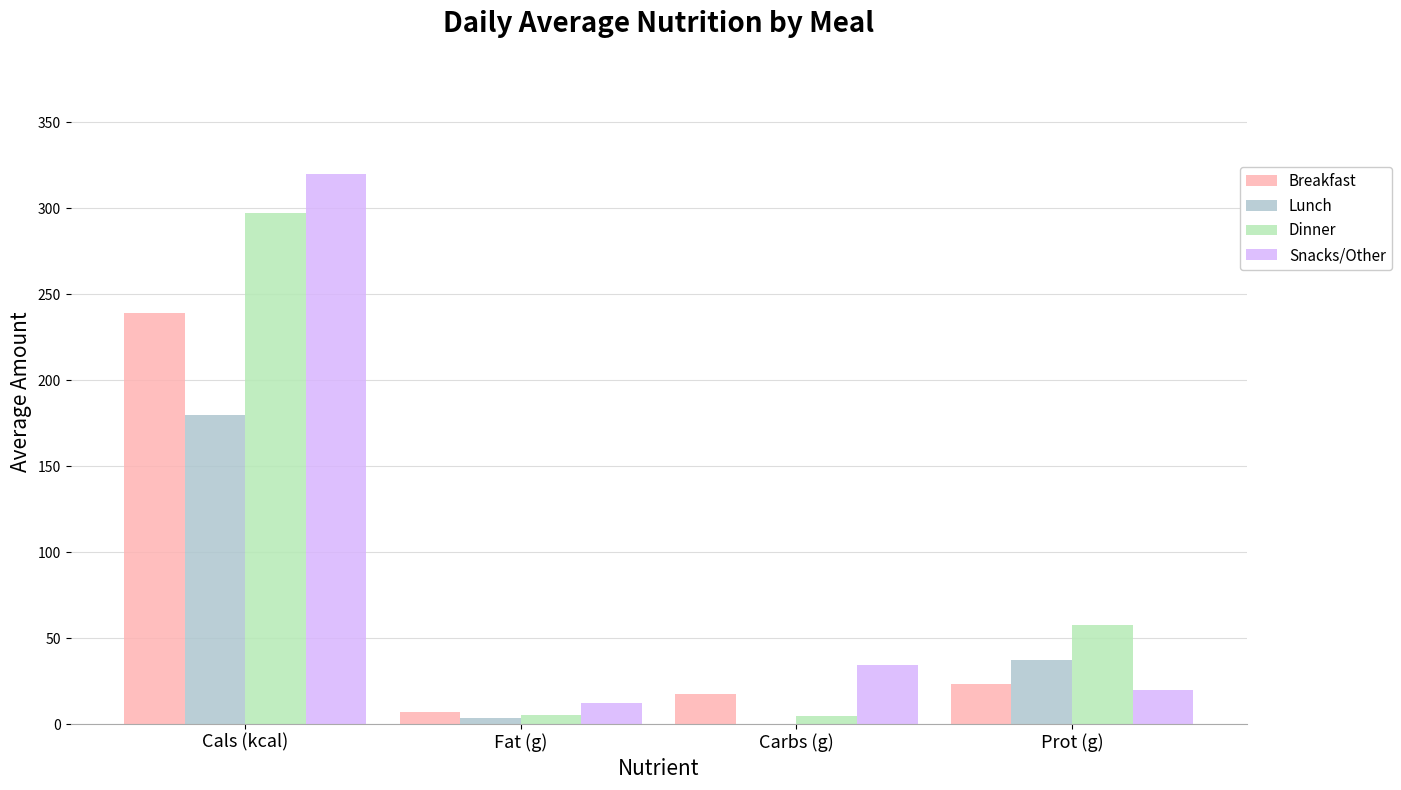

Is the value of Breakfast at Prot (g) greater than the value of Lunch at Fat (g)?

Yes